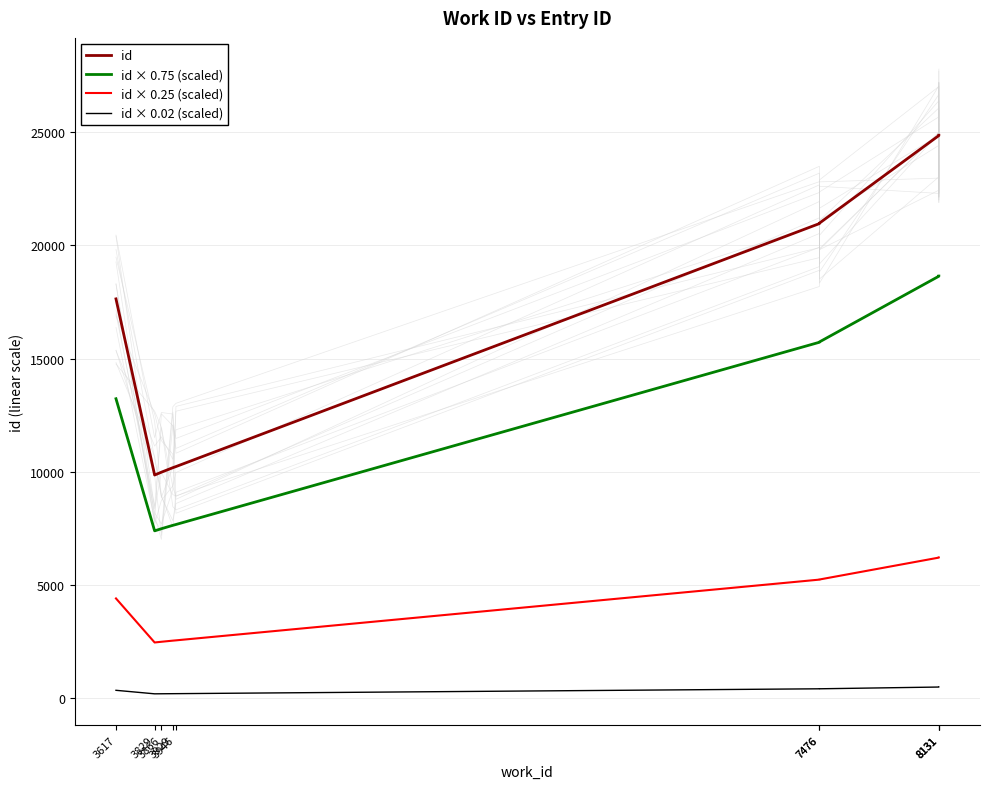

What is the spread (max minus min) of values at 7476?

20548.6